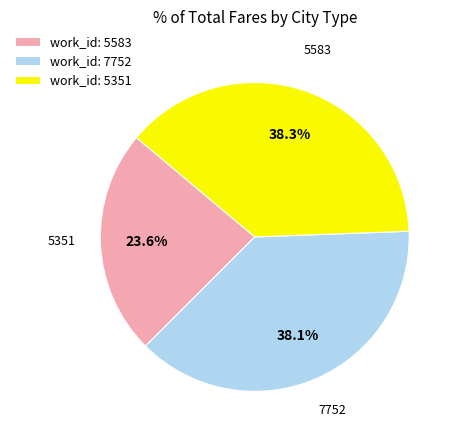

Which category has the smallest portion of the pie?

work_id: 5583